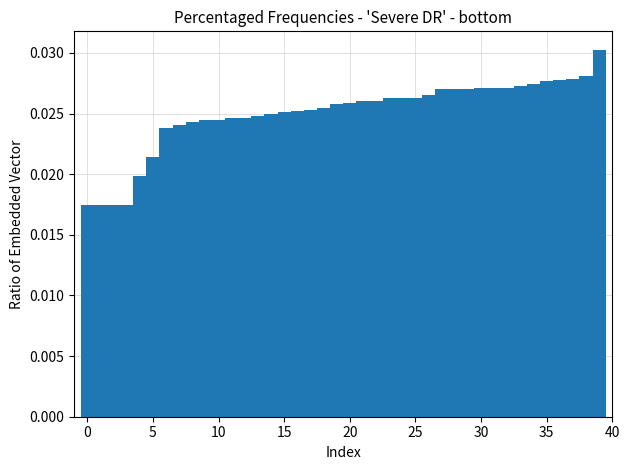

Read against the x-axis, roughly where is the centre of the tallest bar?

39.0